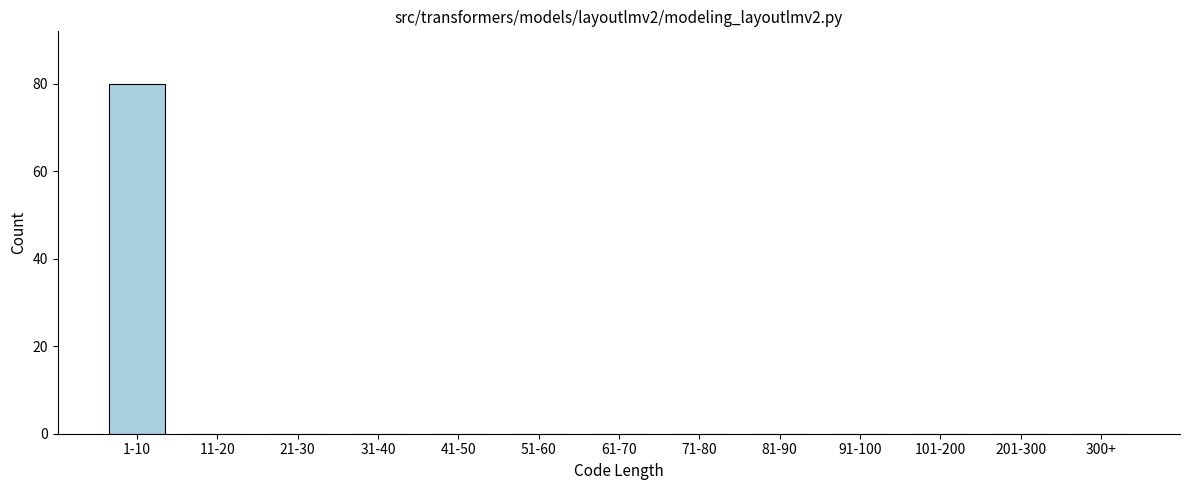

Reading right to left, extract all data points from this chart.

300+=0	201-300=0	101-200=0	91-100=0	81-90=0	71-80=0	61-70=0	51-60=0	41-50=0	31-40=0	21-30=0	11-20=0	1-10=80